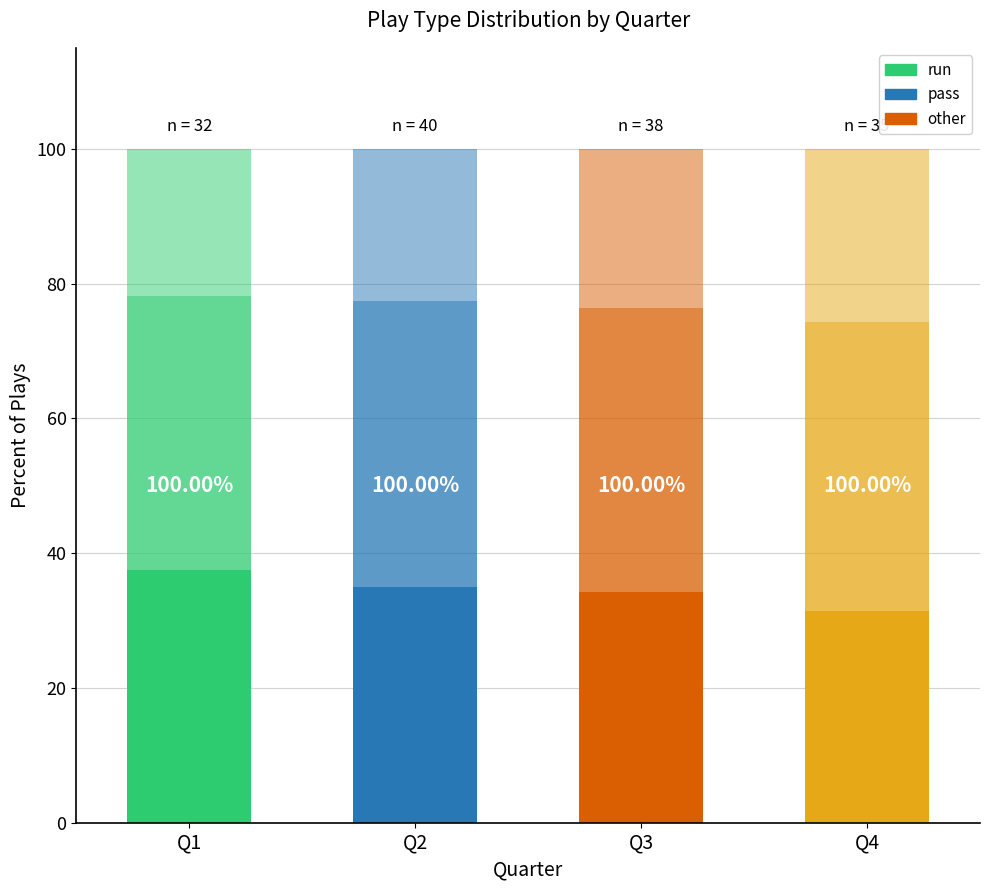

The run series shows 47.6 at Q3. True or false?

False